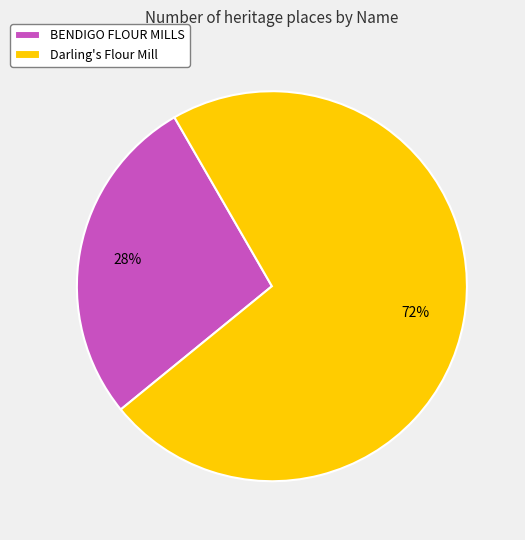

The BENDIGO FLOUR MILLS slice represents 37% of the pie. True or false?

False